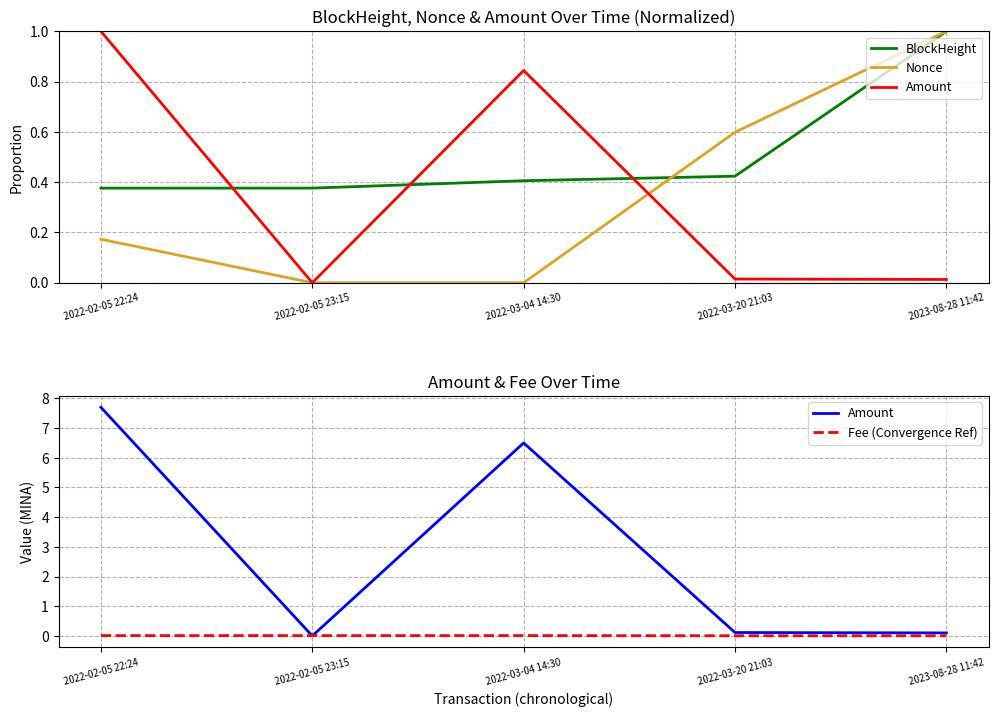

Where is BlockHeight nearest to the value 0?

2022-02-05 22:24